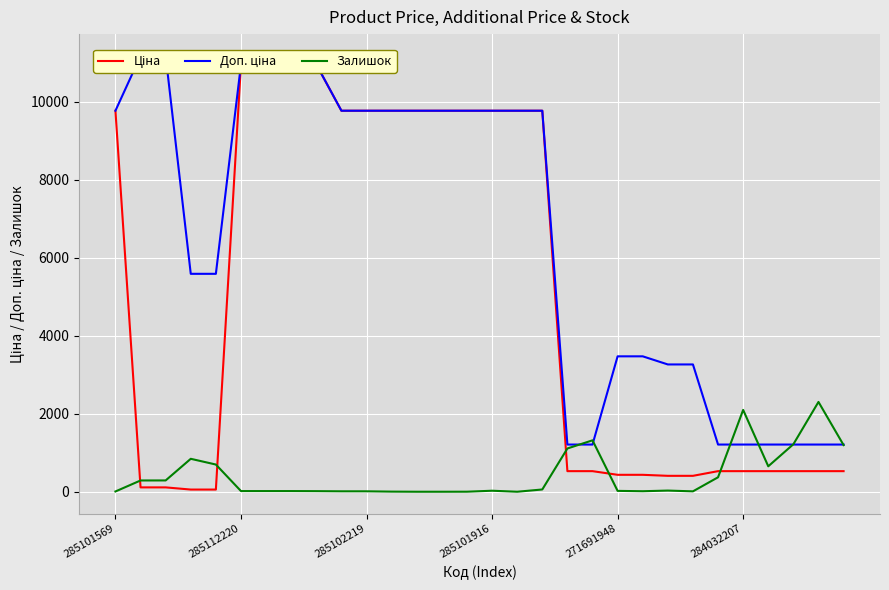

Where does the Ціна series first go above 528?

285101569